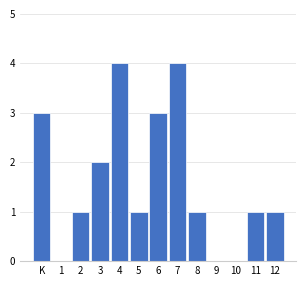

Reading left to right, what are all the values shown in this chart?

K=3	1=0	2=1	3=2	4=4	5=1	6=3	7=4	8=1	9=0	10=0	11=1	12=1